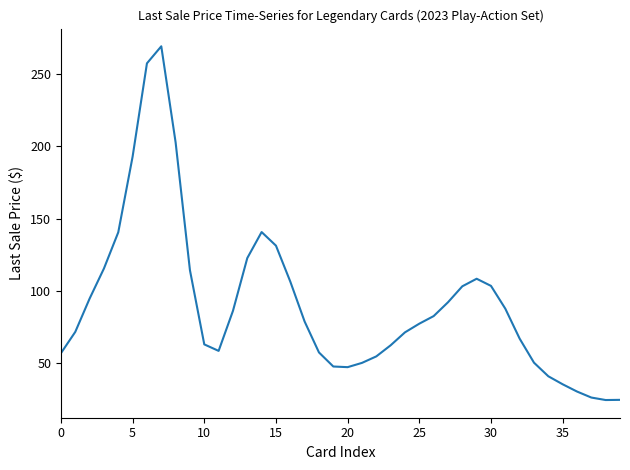

How many values are below 78?

20